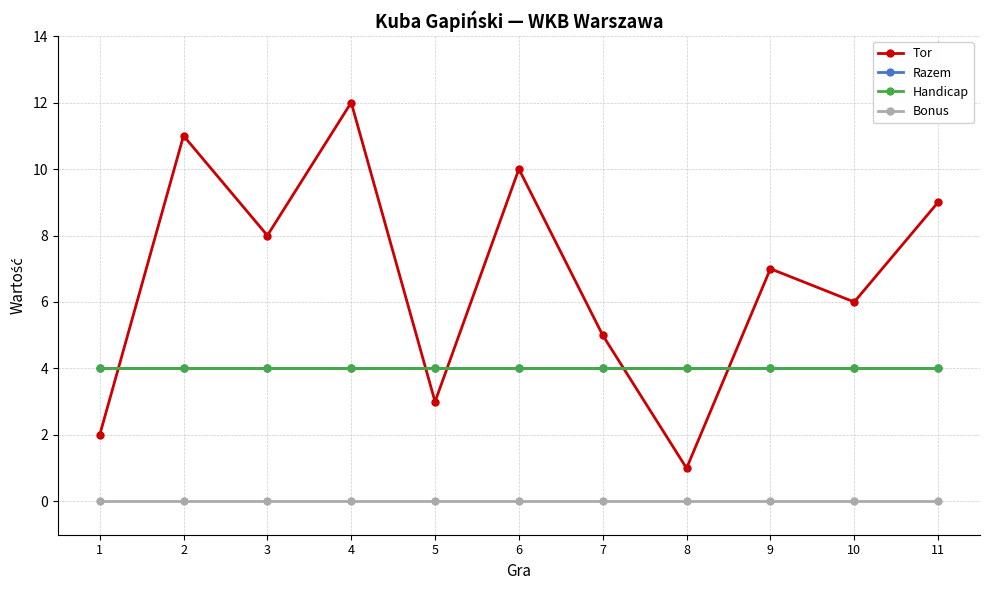

Does the chart display data point markers on the line(s)?

Yes